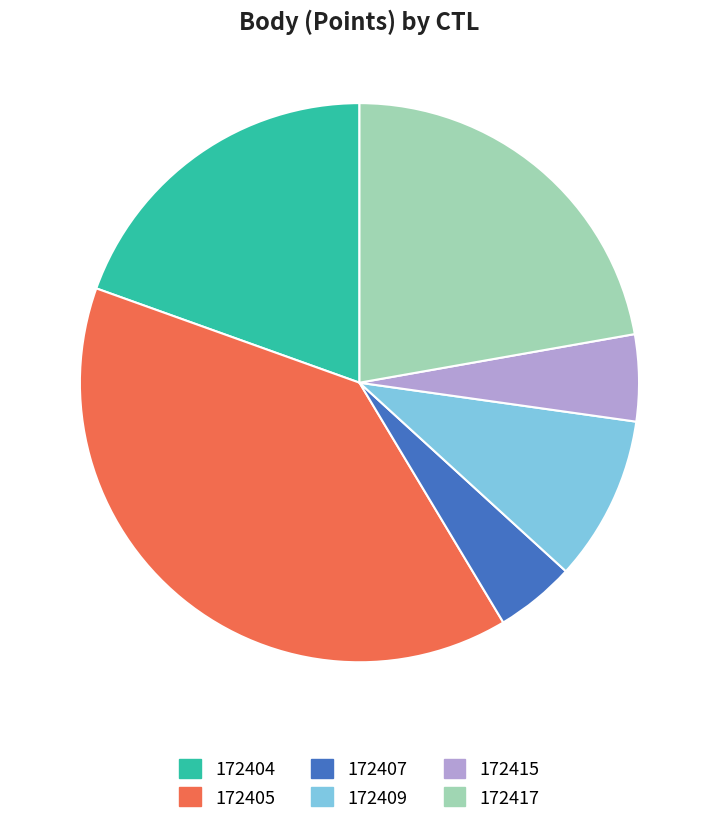

The 172409 slice represents 19% of the pie. True or false?

False